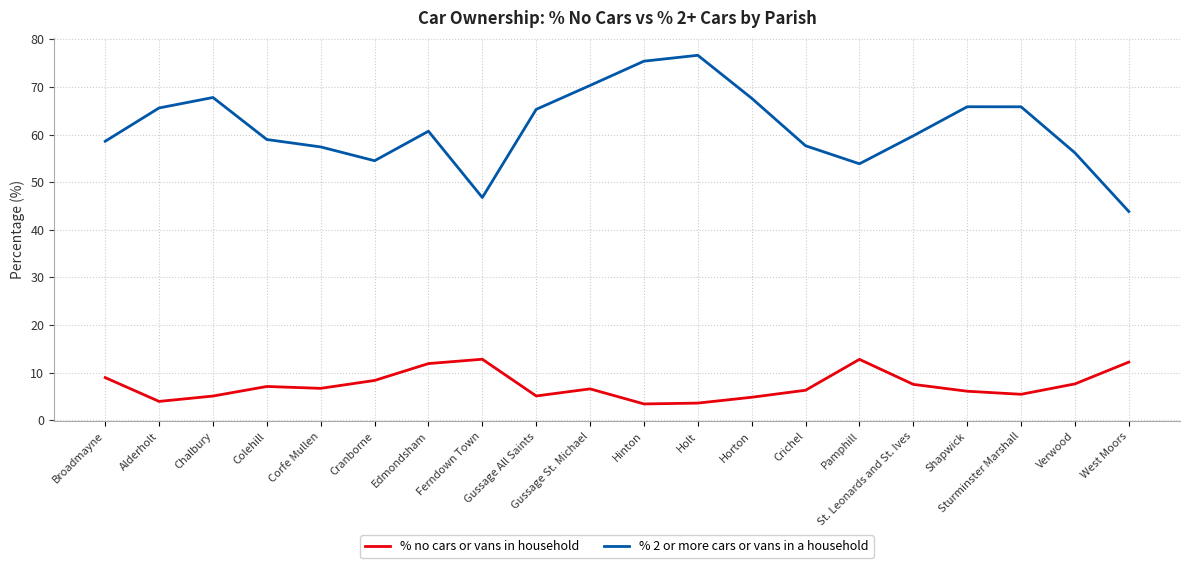

At which category is the sum across all series the highest?

Holt